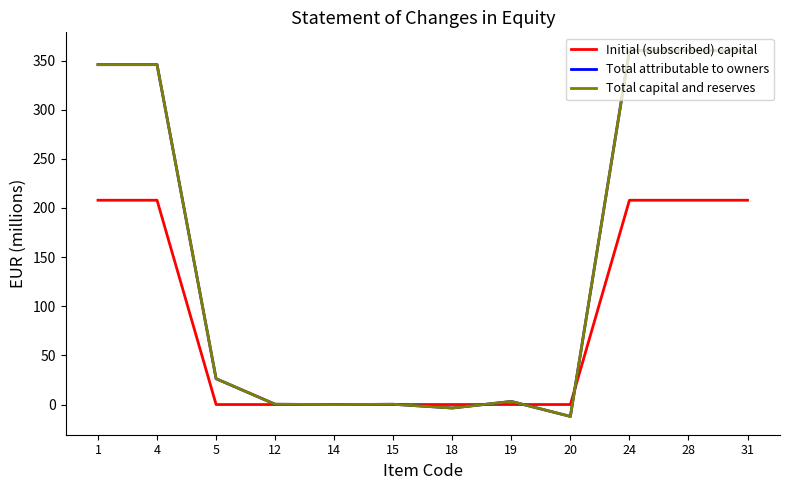

True or false: Total capital and reserves and Total attributable to owners intersect in this chart.

False